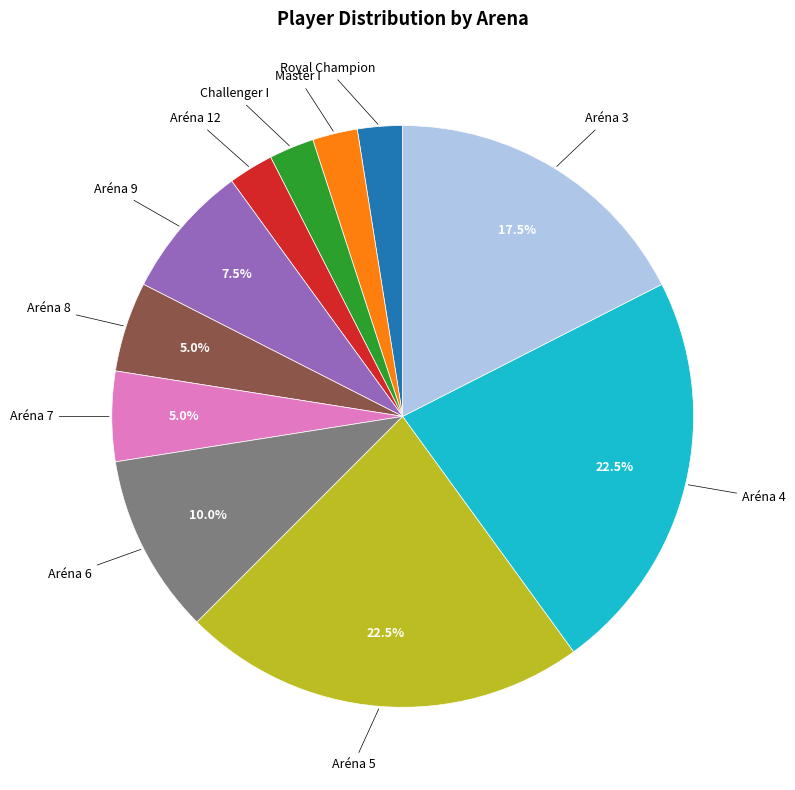

To the nearest percent, what is the average slice percentage?

9%